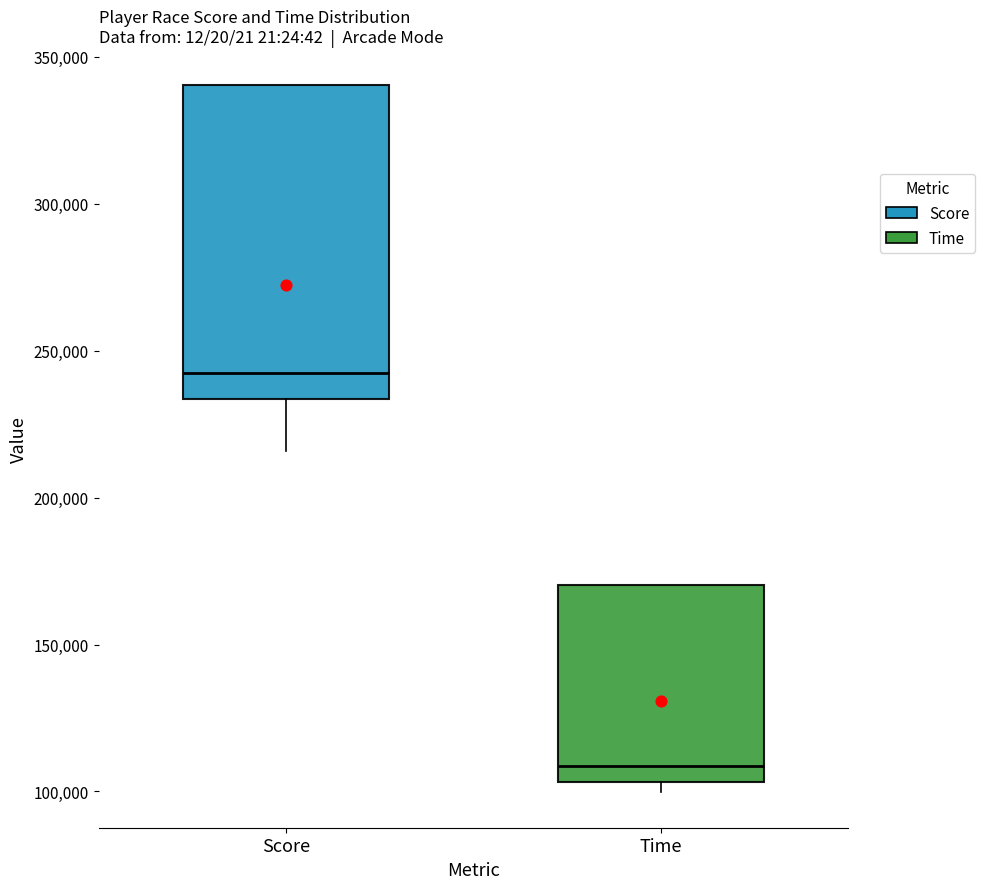

Where is the lower edge of the box for Time on the y-axis? The values are not printed on the chart, so give them approximately, as read against the axis.

105000